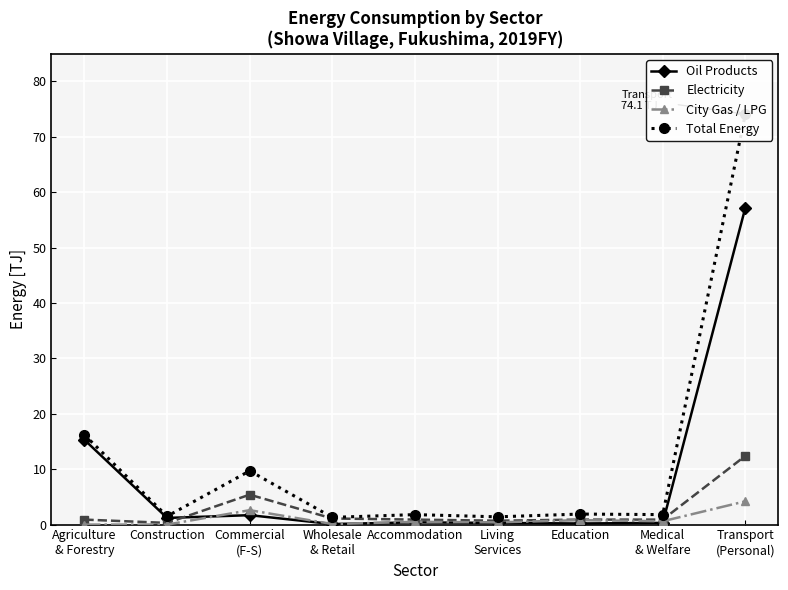

What is the label of the 1st point from the right?

Transport
(Personal)